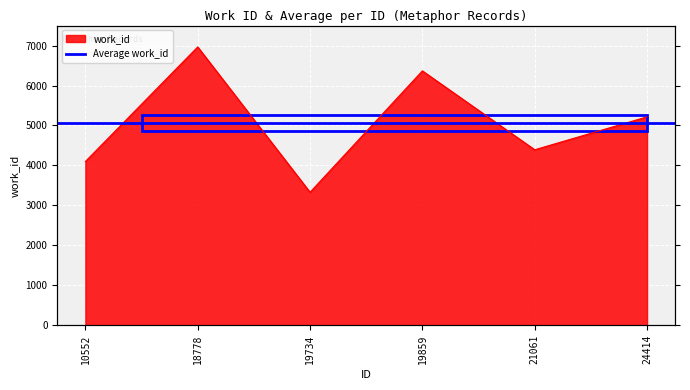

What is the approximate value at 21061, to the nearest 100?

4400